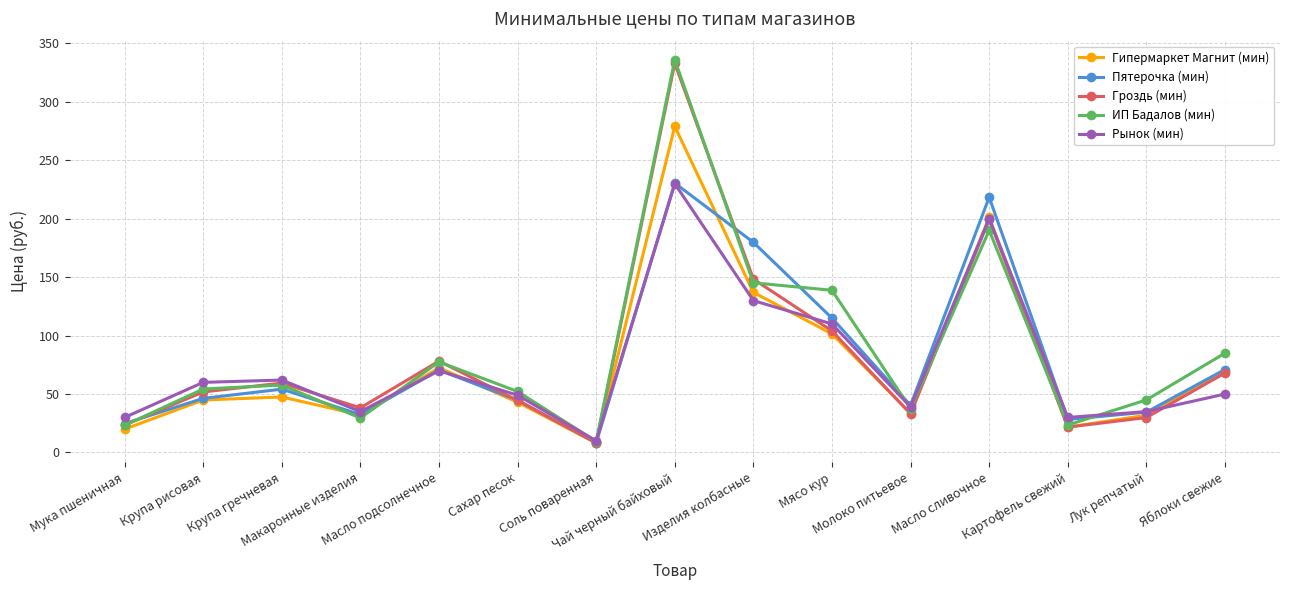

What is the approximate value of Гипермаркет Магнит (мин) at Соль поваренная?

8.1